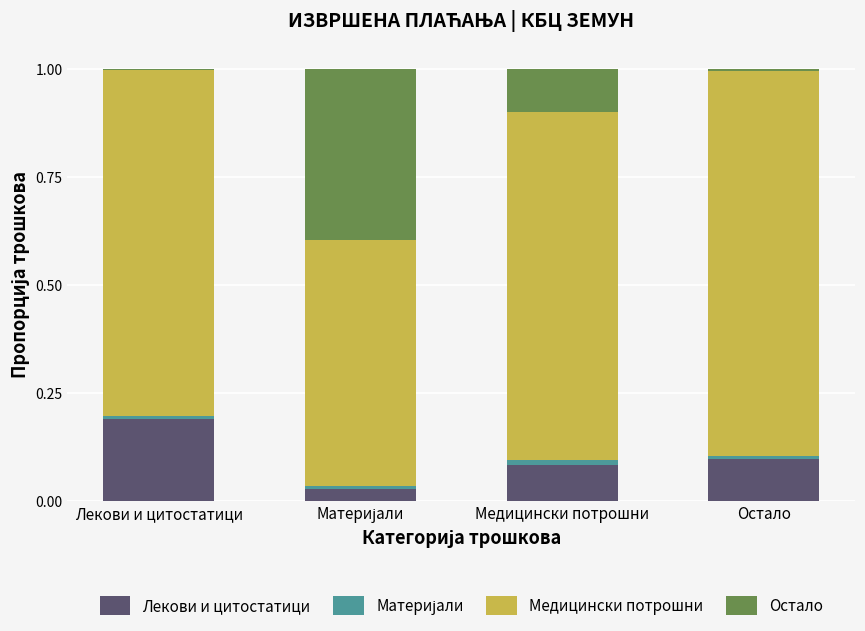

At which label does Лекови и цитостатици reach its peak?

Лекови и цитостатици